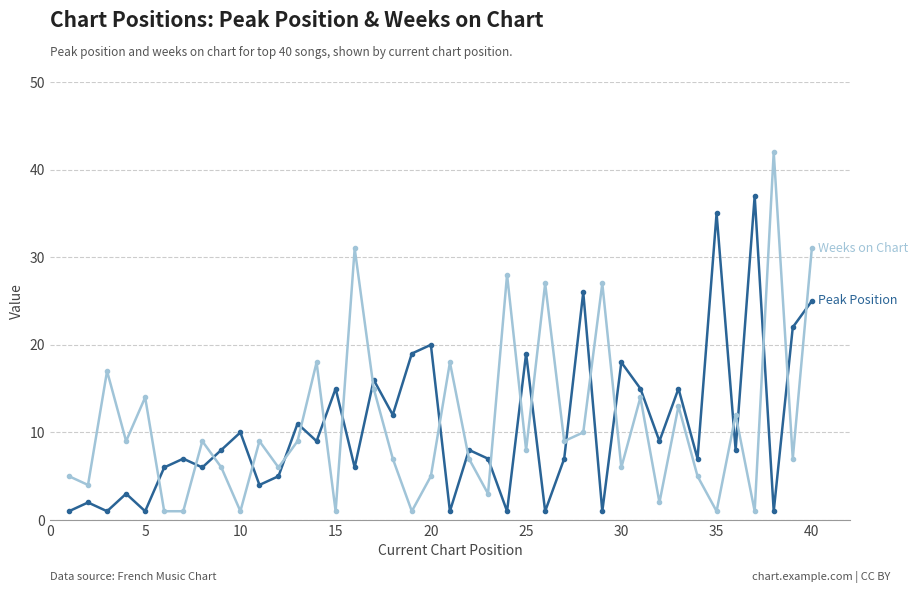

What is the greatest value displayed?

42